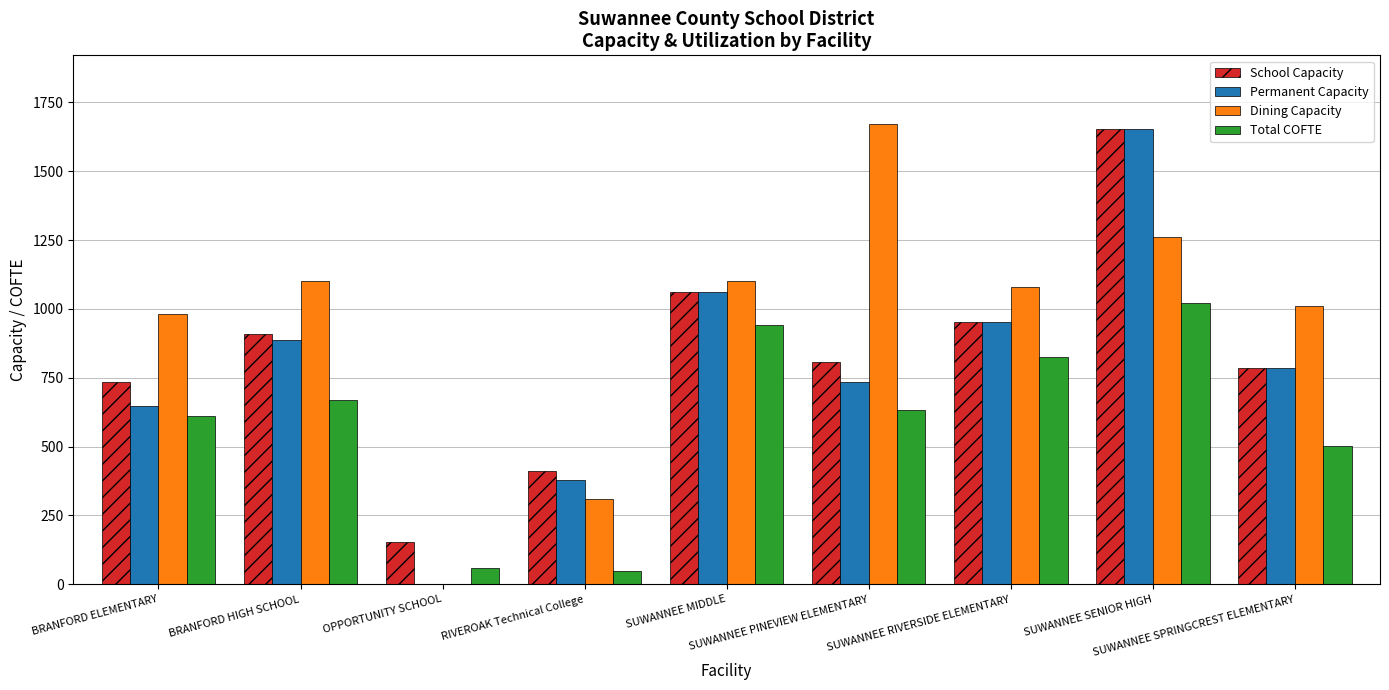

What is the highest value of the Dining Capacity series?

1670.0